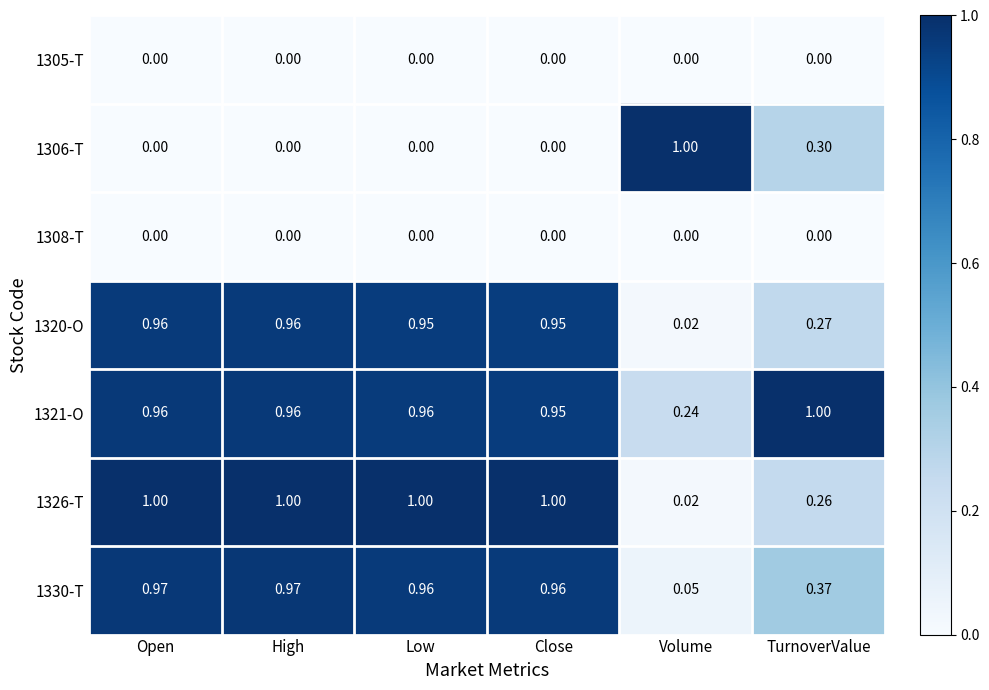

Is the value of 1306-T at Volume greater than the value of 1321-O at High?

Yes